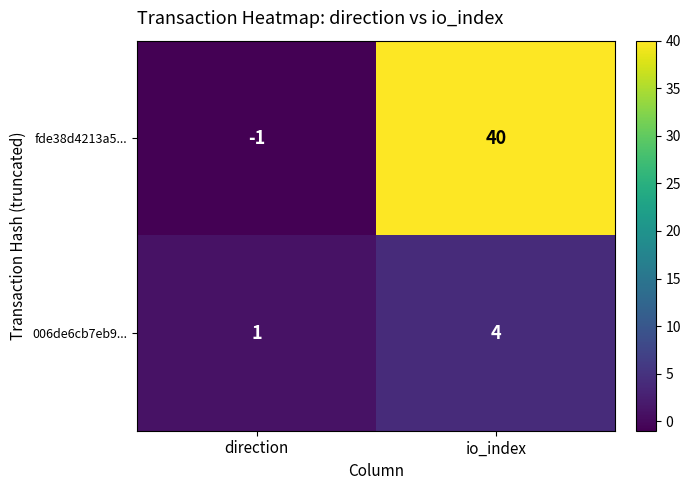

At which label is 006de6cb7eb9... closest to 2?

direction